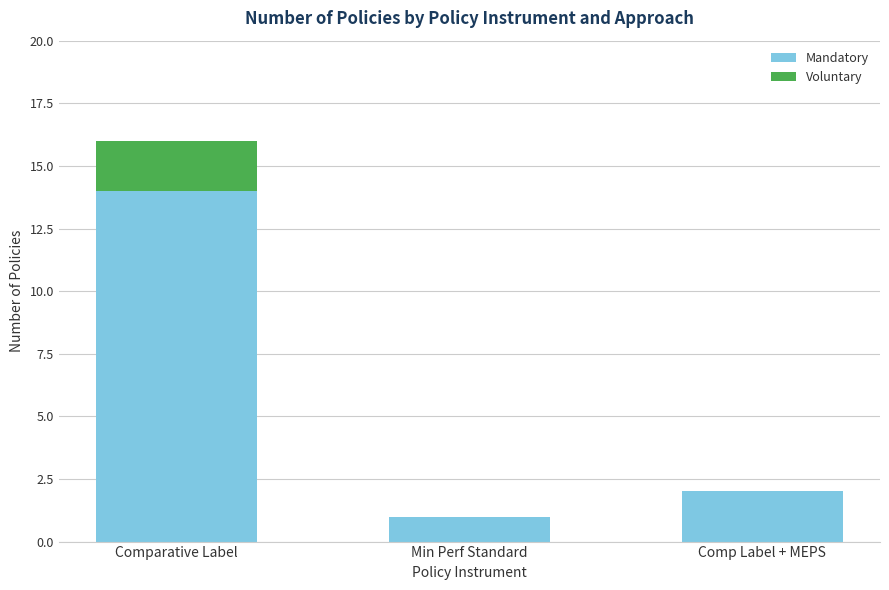

What value does the Mandatory series have at Comparative Label, to the nearest 10?

10